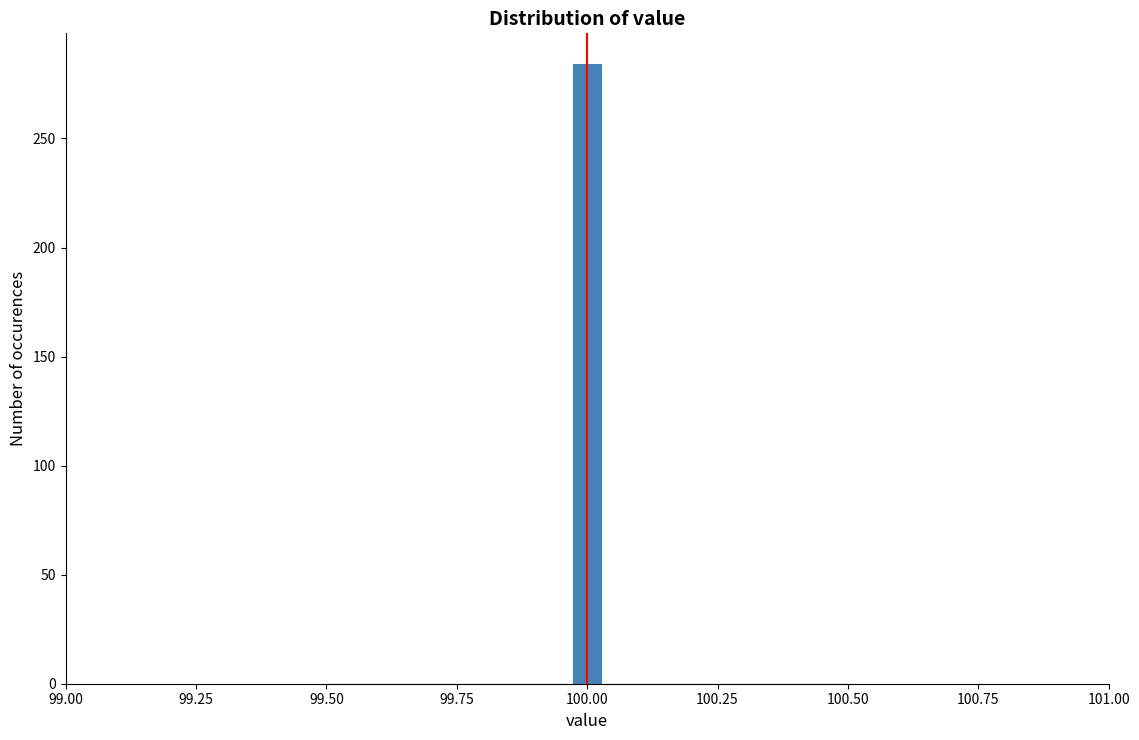

Read against the x-axis, roughly where is the centre of the tallest bar?

100.00